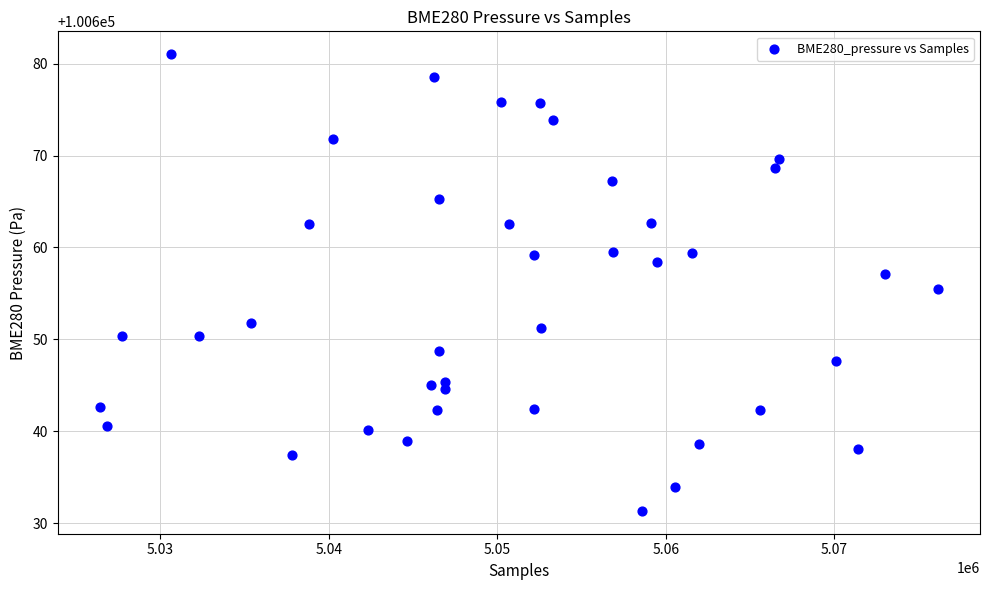

What is the range of Y values (max minus min)?

49.7